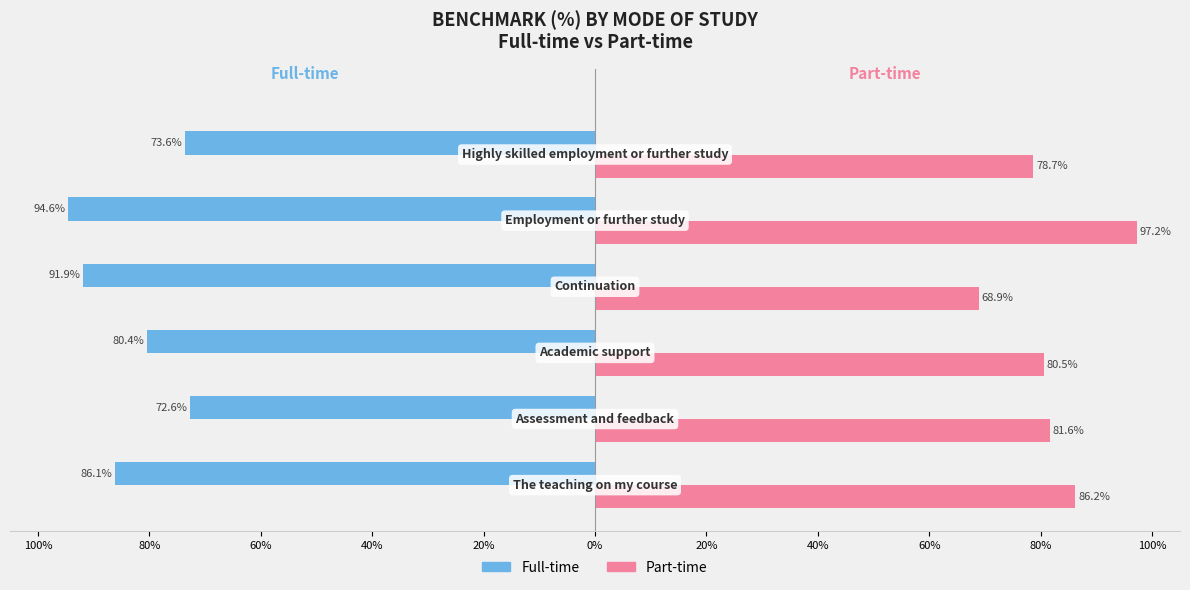

What position from the left is 0%?

6